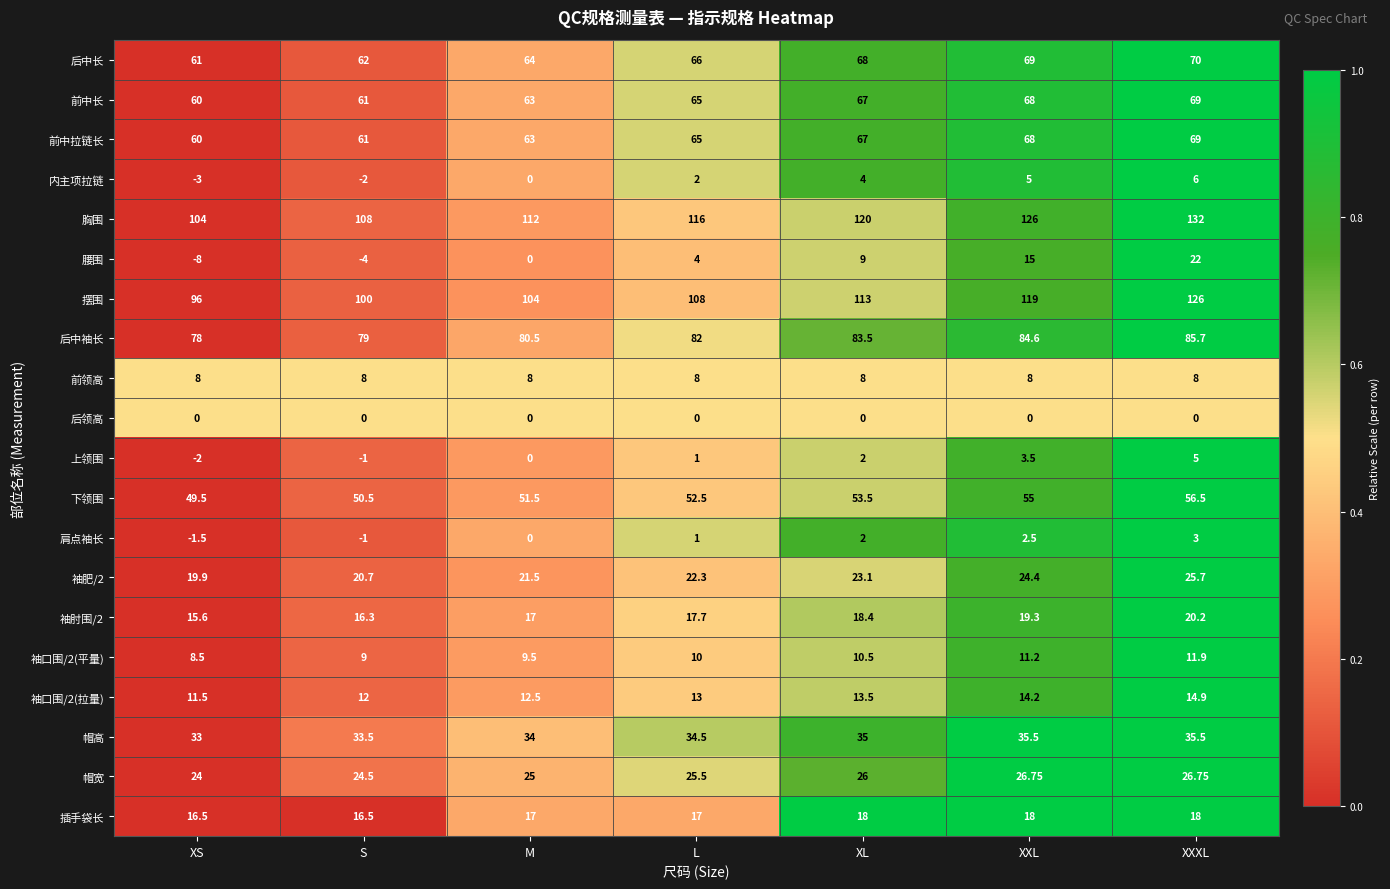

At which label is 袖口围/2(拉量) closest to 13?

L